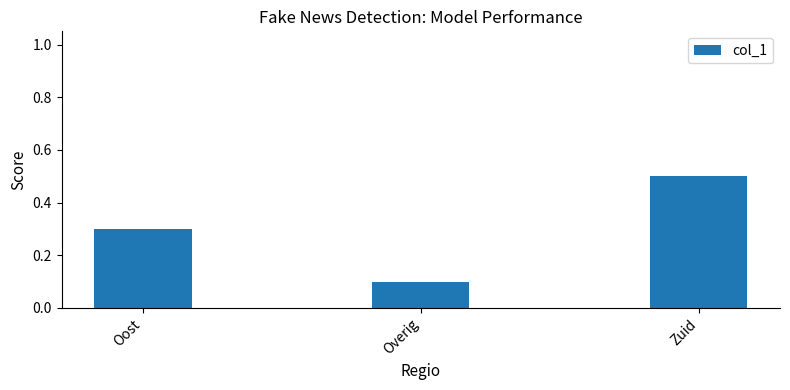

Between Overig and Zuid, which is larger?

Zuid